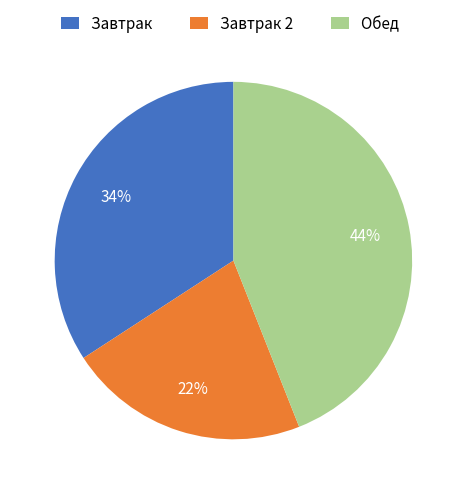

What percentage is the Завтрак 2 slice, to the nearest percent?

22%